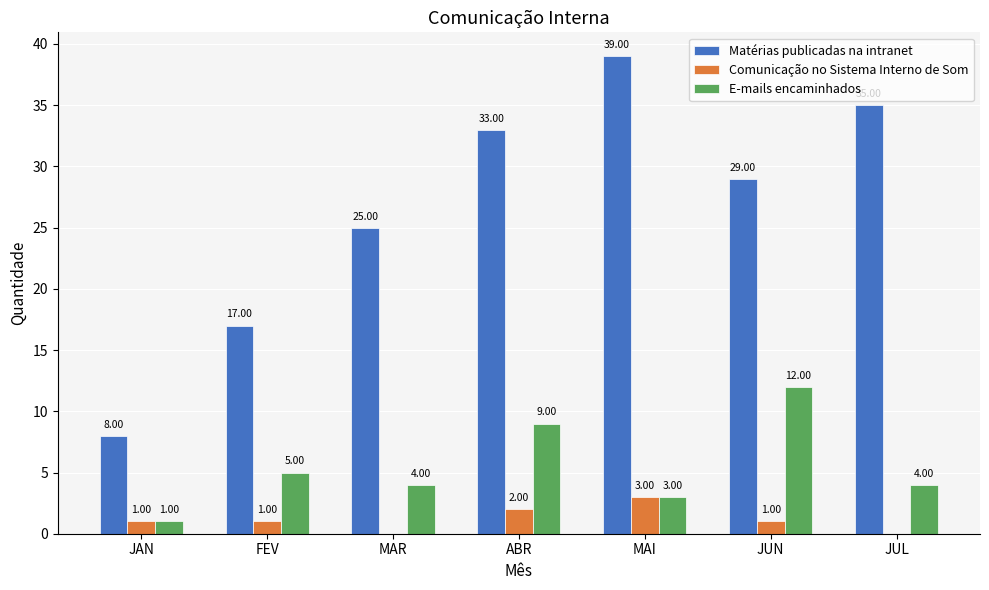

Is the value of Matérias publicadas na intranet at JUL greater than the value of E-mails encaminhados at ABR?

Yes